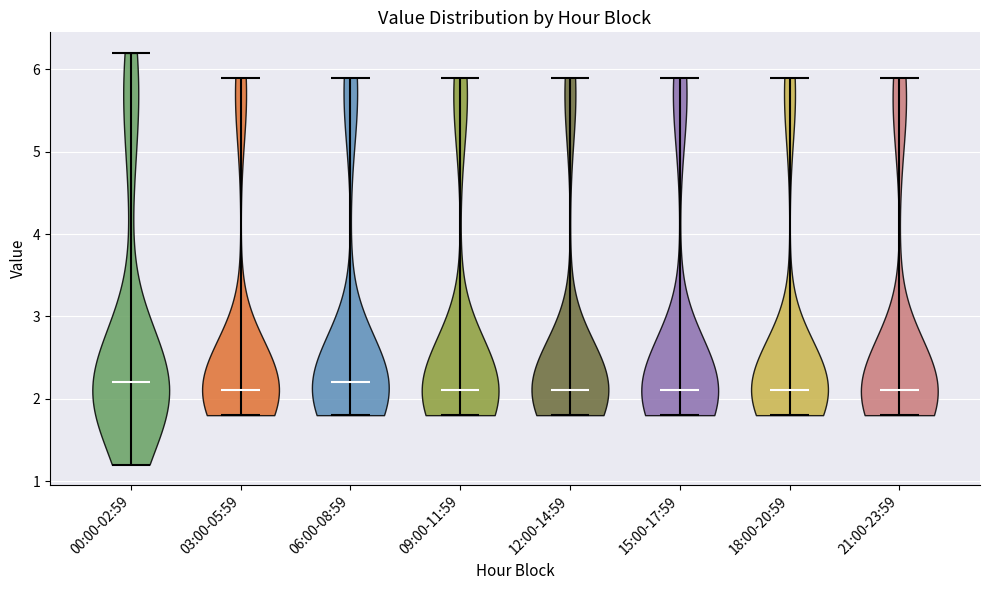

What is the highest point the violin for 09:00-11:59 reaches on the y-axis? The values are not printed on the chart, so give them approximately, as read against the axis.

5.9